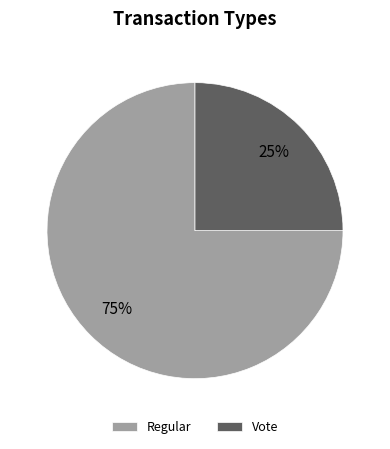

Is the sum of Vote and Regular greater than half?

Yes